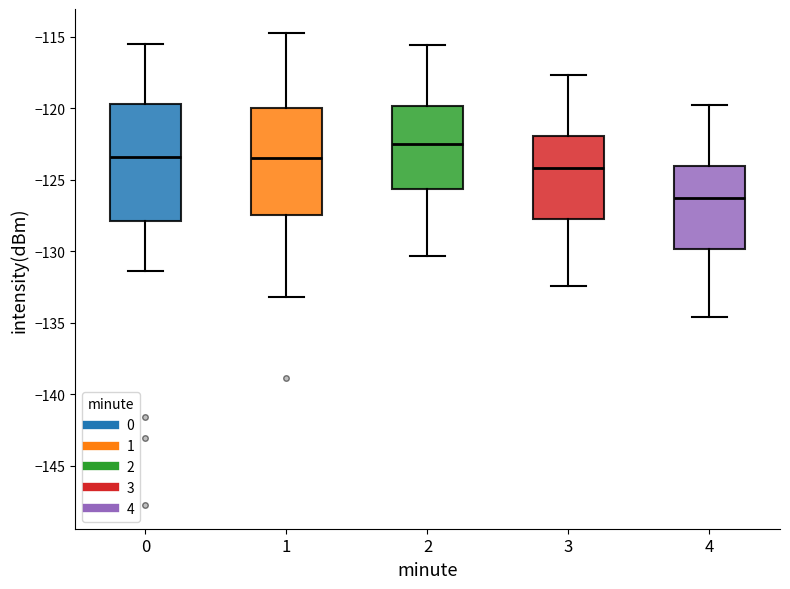

Comparing the boxes themselves (not the whiskers), which one is the tallest?

0